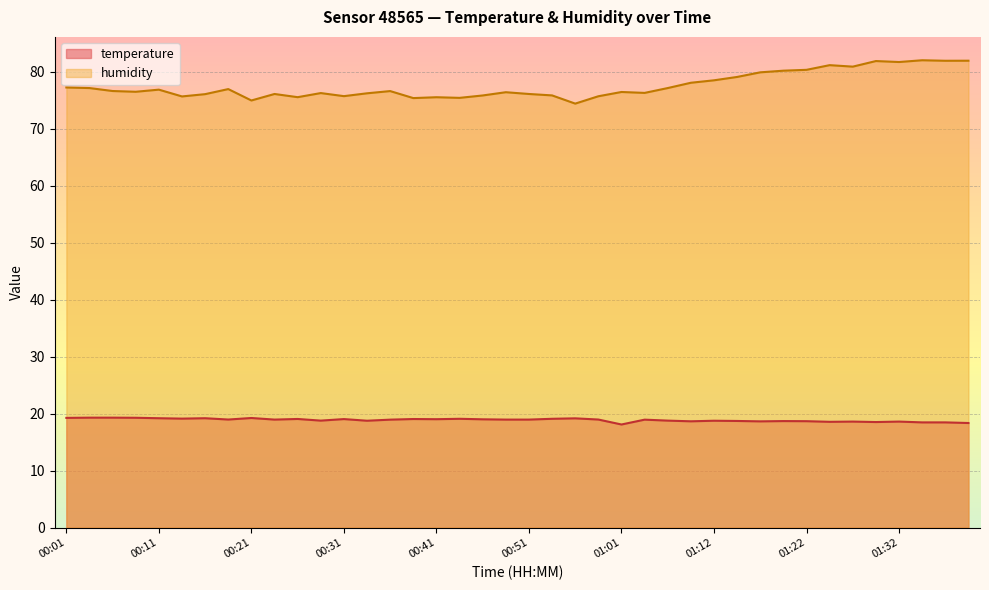

Rank the series by their average value, from highest to lowest.

humidity, temperature